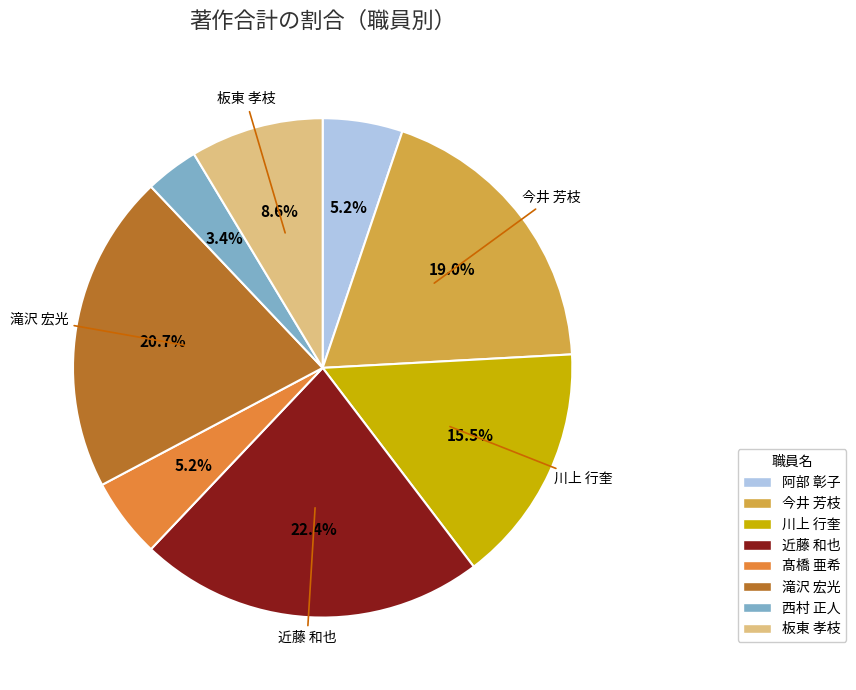

Does 髙橋 亜希 represent more than half of the total?

No